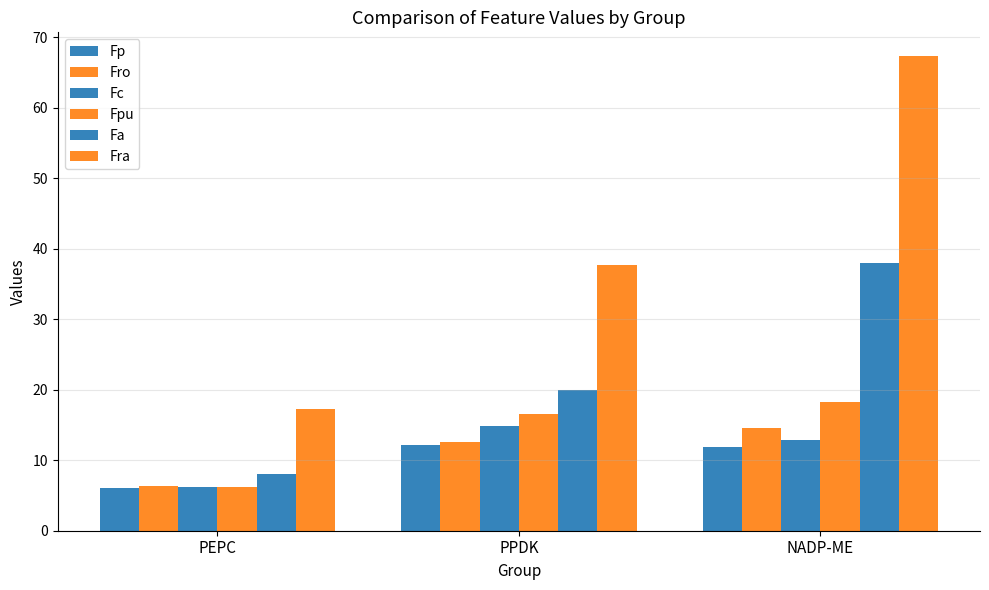

What is the average value of the Fp series?

10.1